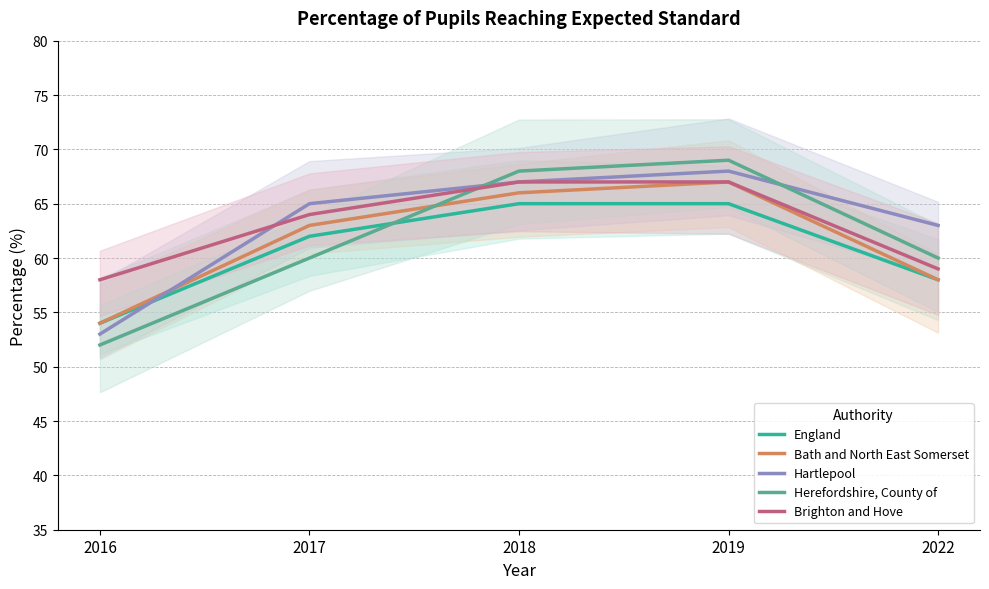

Is it true that Herefordshire, County of equals 52 at 2016?

True